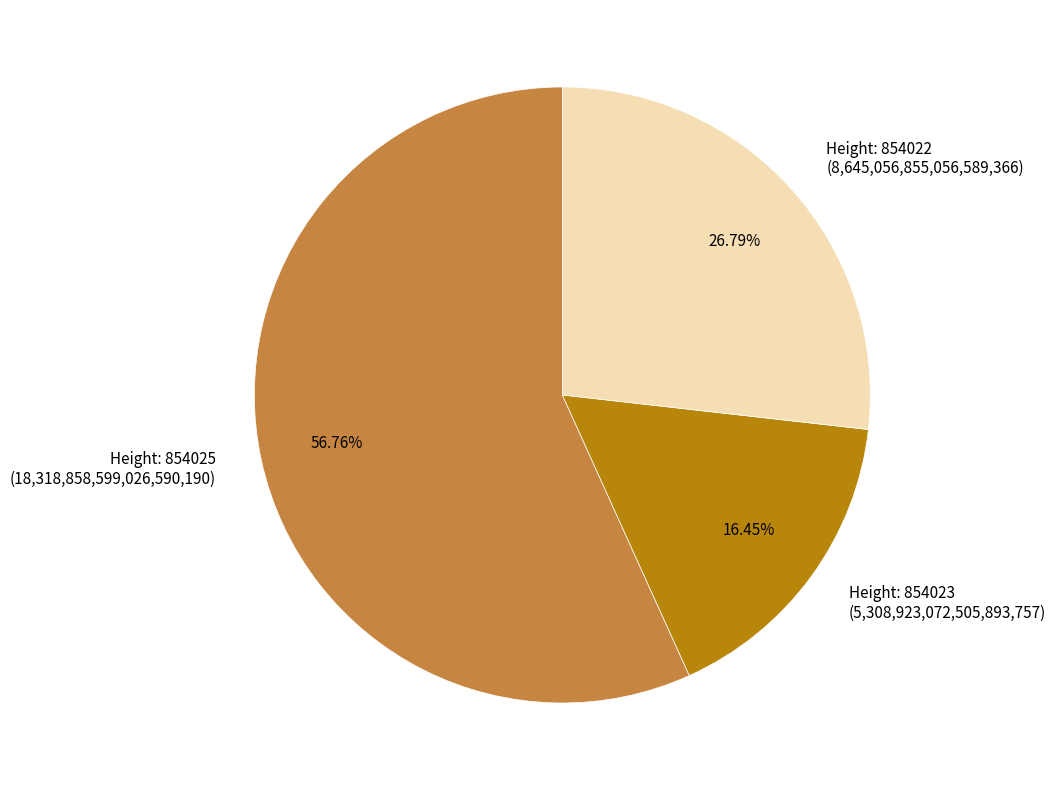

Is the sum of Height: 854023 (5,308,923,072,505,893,757) and Height: 854025 (18,318,858,599,026,590,190) greater than half?

Yes